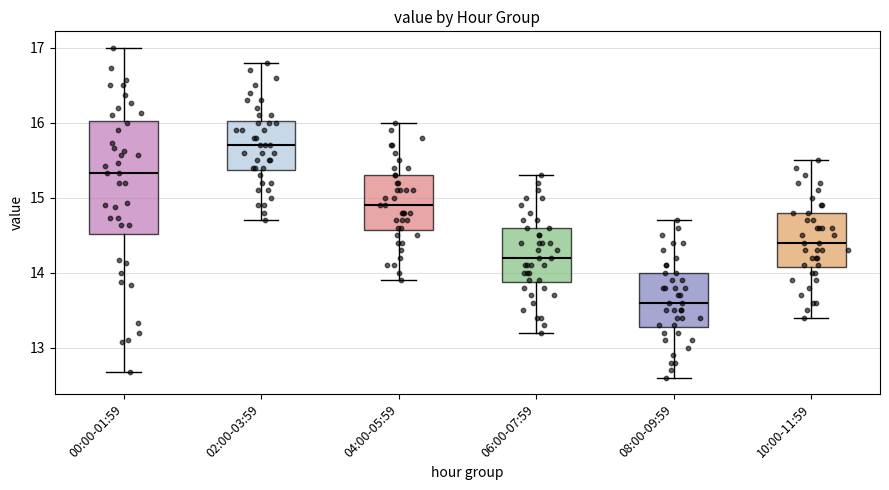

Reading left to right, transcribe this box plot: for each box, give where its median line is, the range the box spans, and where its two whiskers end, as read against the y-axis. The values are not printed on the chart, so give them approximately, as read against the axis.

00:00-01:59: median 15.3, box 14.5 to 16.0, whiskers 12.7 to 17.0
02:00-03:59: median 15.7, box 15.4 to 16.0, whiskers 14.7 to 16.8
04:00-05:59: median 14.9, box 14.6 to 15.3, whiskers 13.9 to 16.0
06:00-07:59: median 14.2, box 13.9 to 14.6, whiskers 13.2 to 15.3
08:00-09:59: median 13.6, box 13.3 to 14.0, whiskers 12.6 to 14.7
10:00-11:59: median 14.4, box 14.1 to 14.8, whiskers 13.4 to 15.5